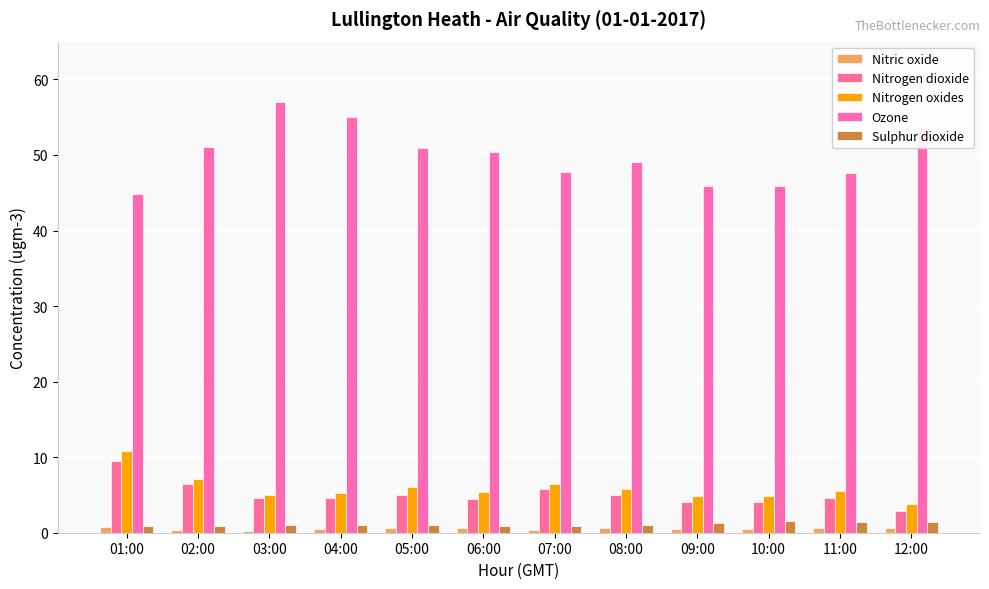

Where is Sulphur dioxide nearest to the value 1?

03:00